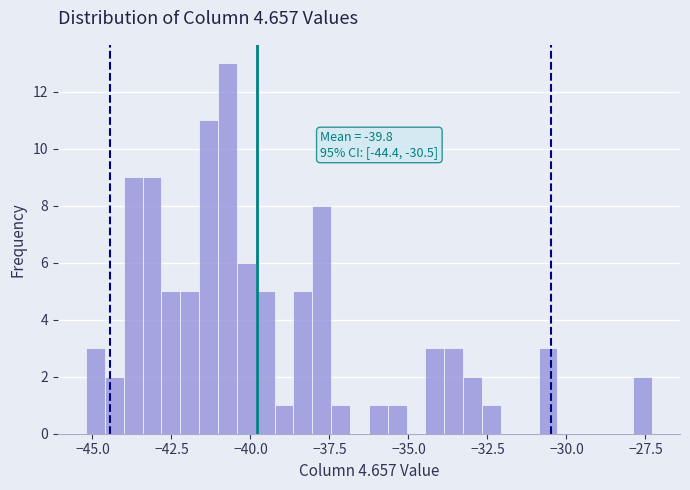

Around what value on the x-axis is the tallest bar? Give the approximate position of its centre, as read against the axis.

-40.5